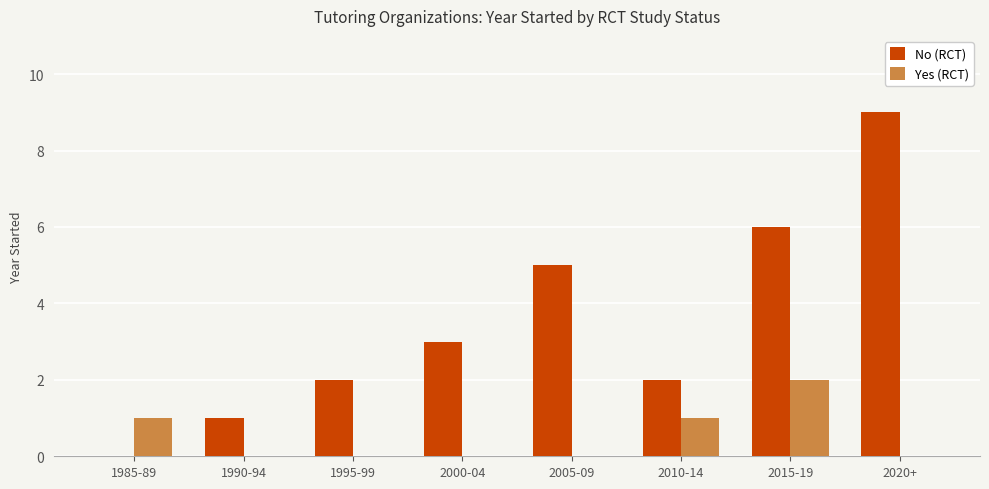

Count the Yes (RCT) values in the range 0 to 1.

7